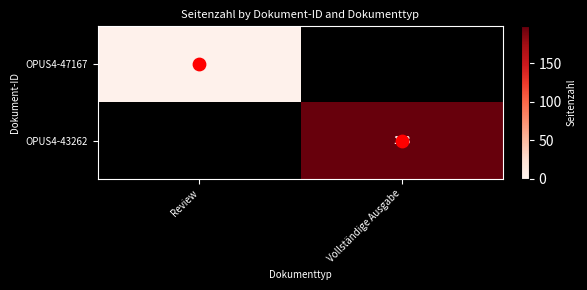

Between Review and Vollständige Ausgabe, which series saw the biggest shift?

OPUS4-43262